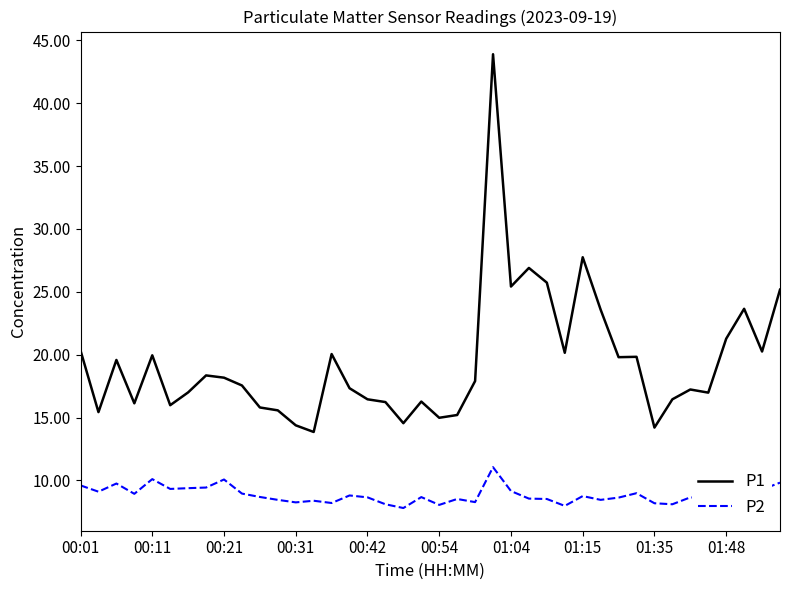

What is the smallest value displayed?

7.8